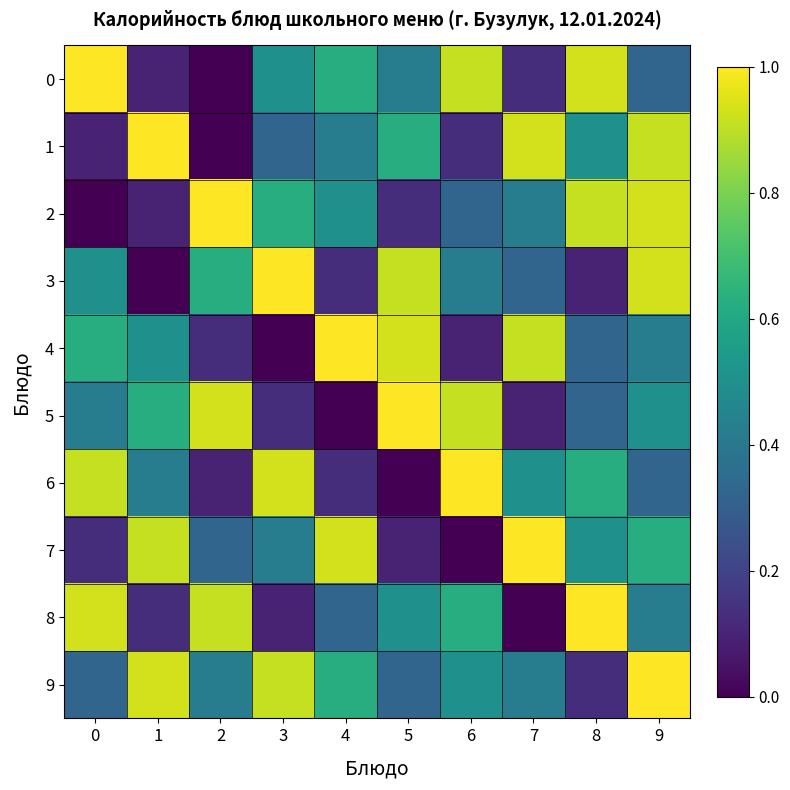

Between 9 and 3, which is larger?

3